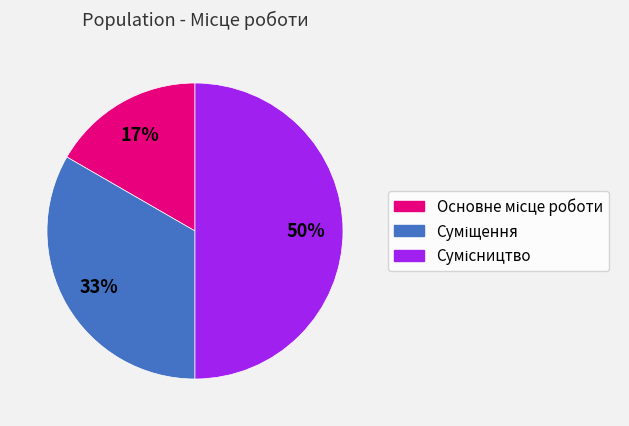

To the nearest percent, what is the average slice percentage?

33%